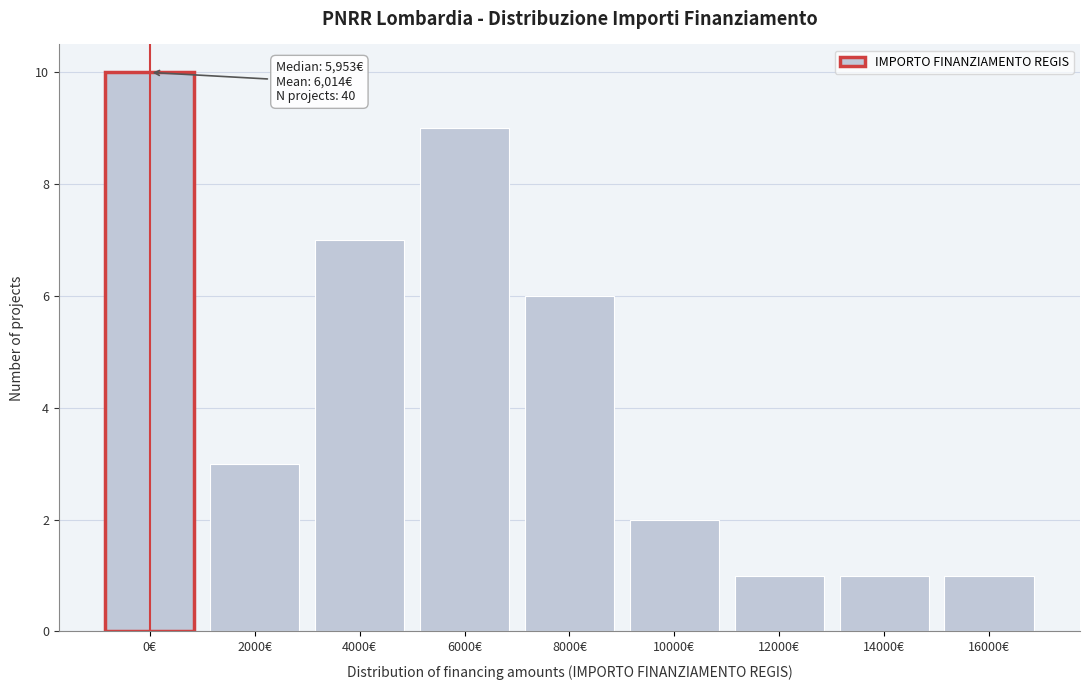

Reading right to left, what are all the values shown in this chart?

1	1	1	2	6	9	7	3	10